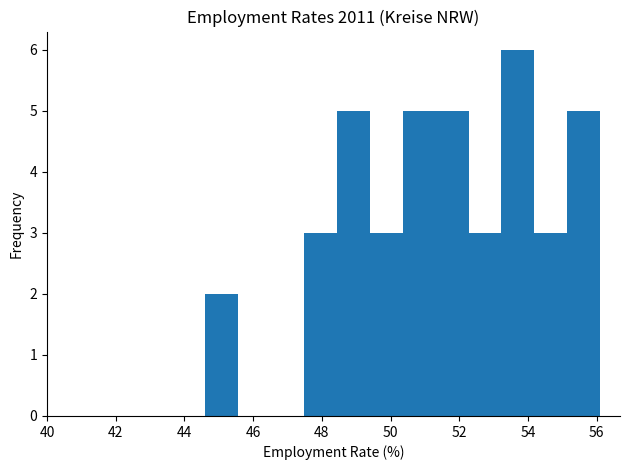

How tall is the bar that spans 48.4 to 49.4 on the x-axis? Neither the bar edges nor the heights are printed on the chart, so give them approximately, as read against the axes.

5